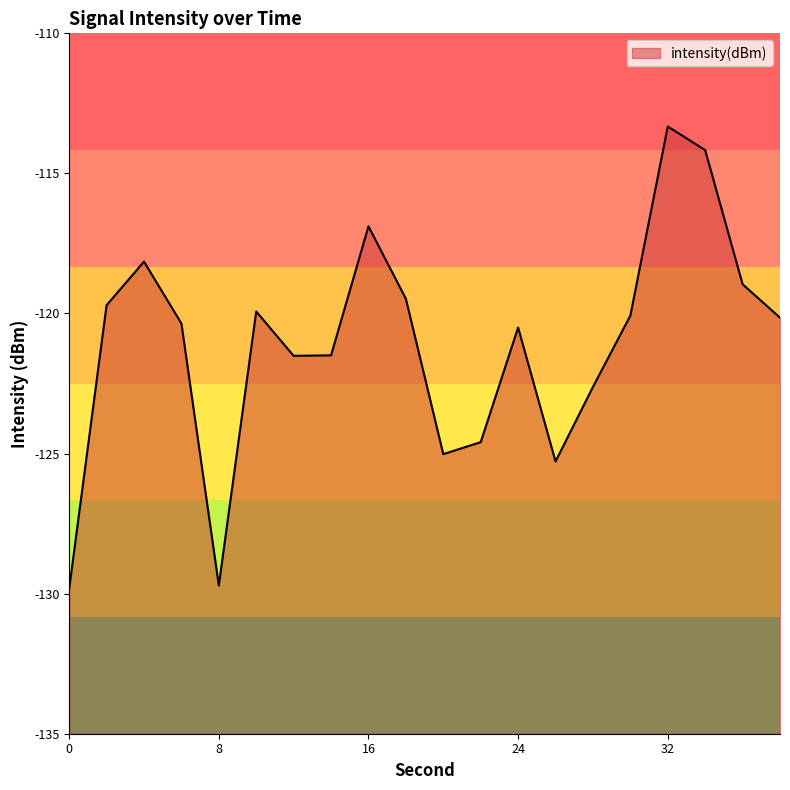

What is the value of the 2nd point from the left?

-119.7